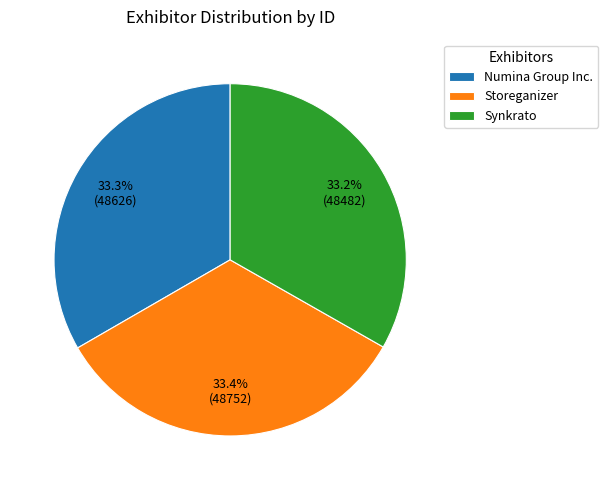

Approximately how many times larger is the value at Storeganizer compared to Numina Group Inc.?

1.0